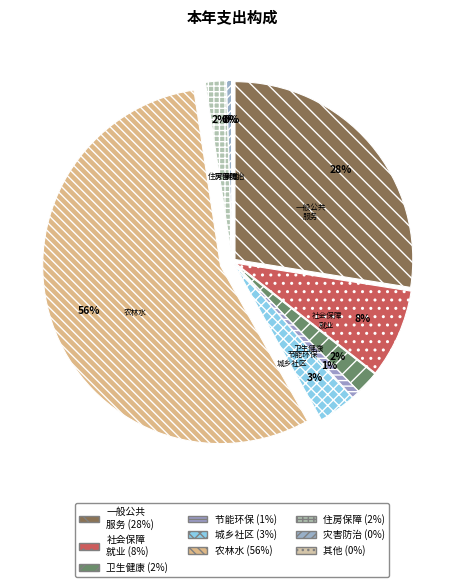

How many segments does this pie chart have?

9